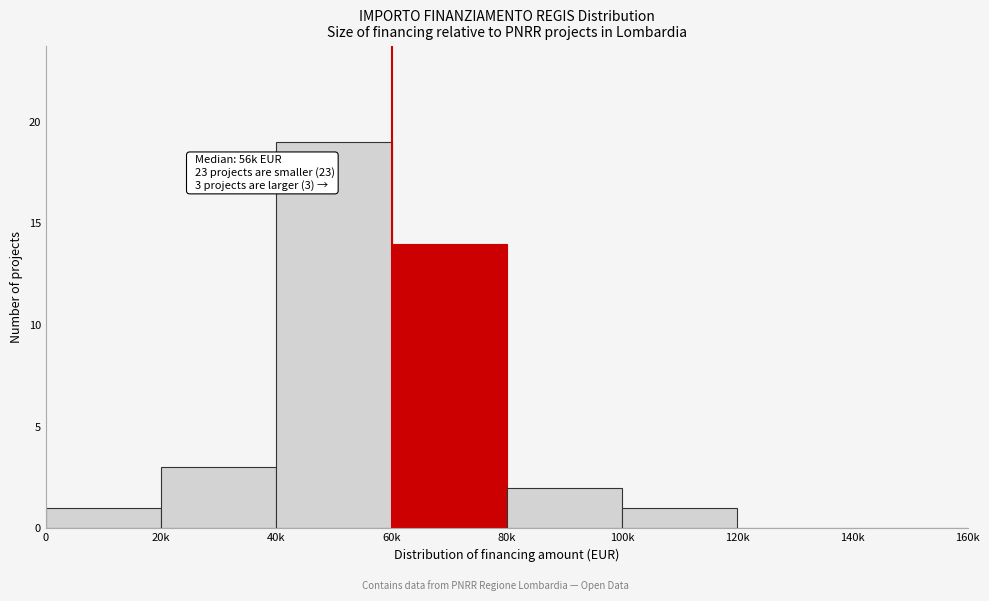

Reading left to right, transcribe all the data shown in this chart.

0=1	20k=3	40k=19	60k=14	80k=2	100k=1	120k=0	140k=0